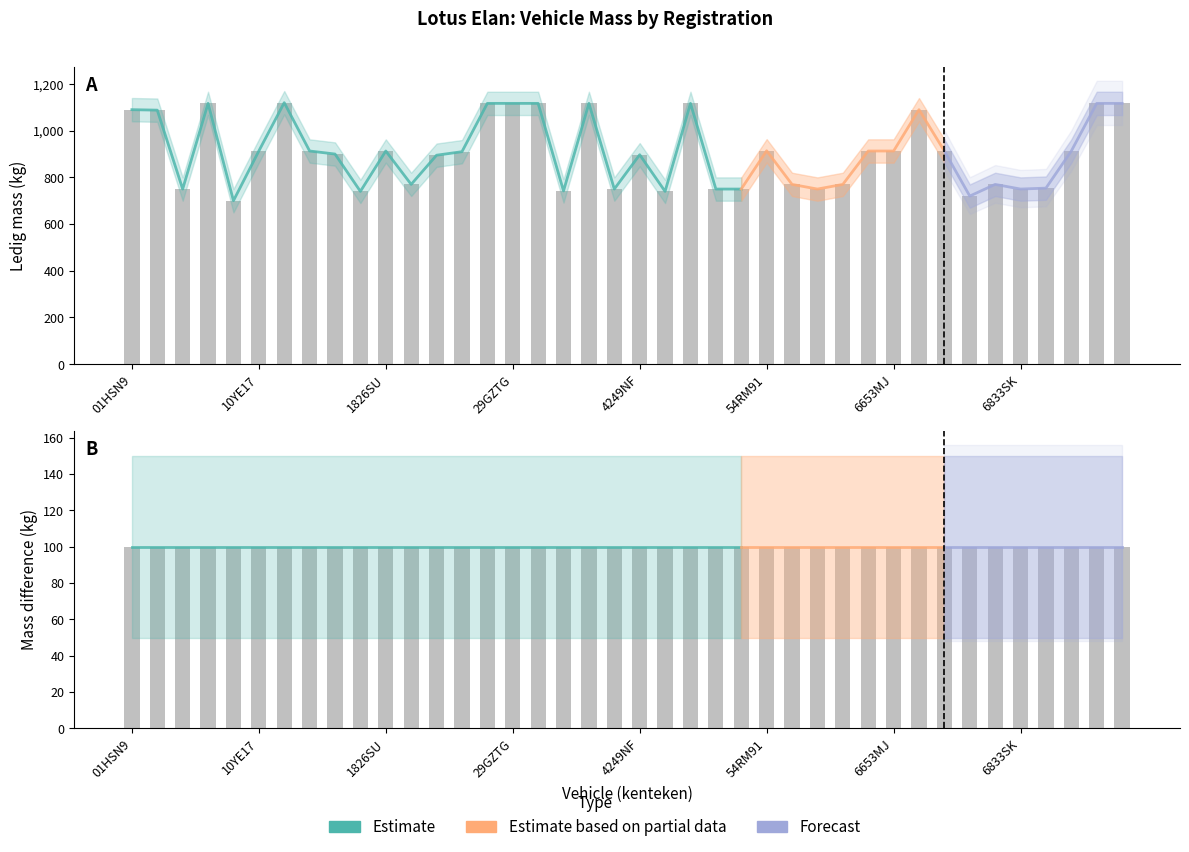

What is the label of the 10th bar from the left?

15YD36